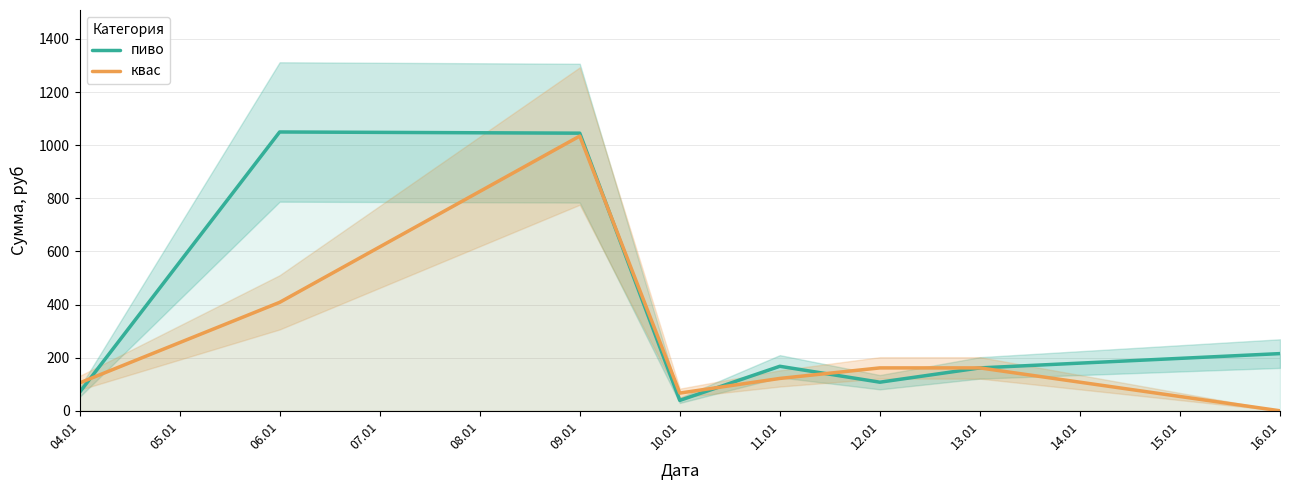

What is the lowest value of the пиво series?

39.2